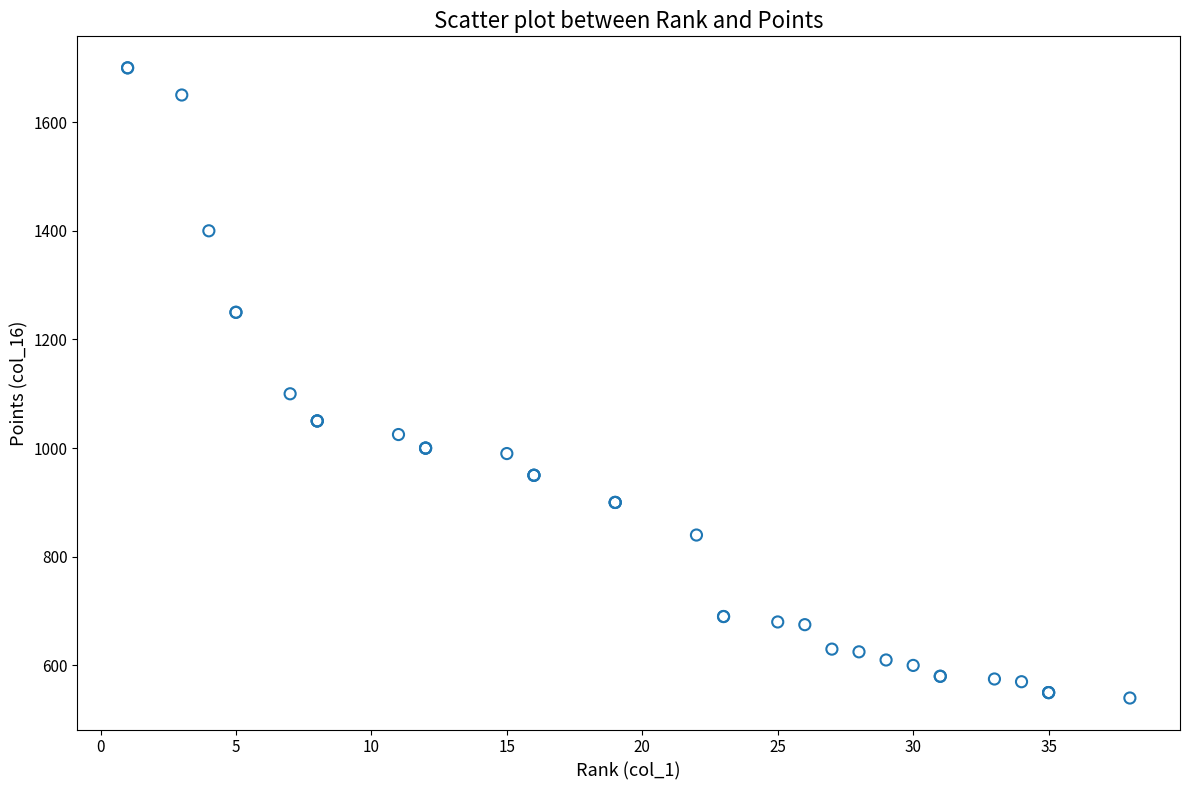

What Y value in the scatter plot is closest to 1120?

1100